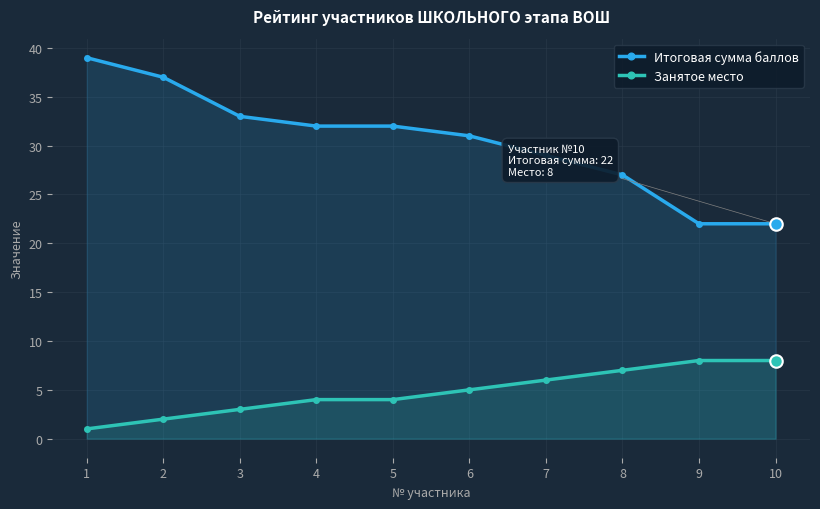

What is the average value of the Занятое место series?

5